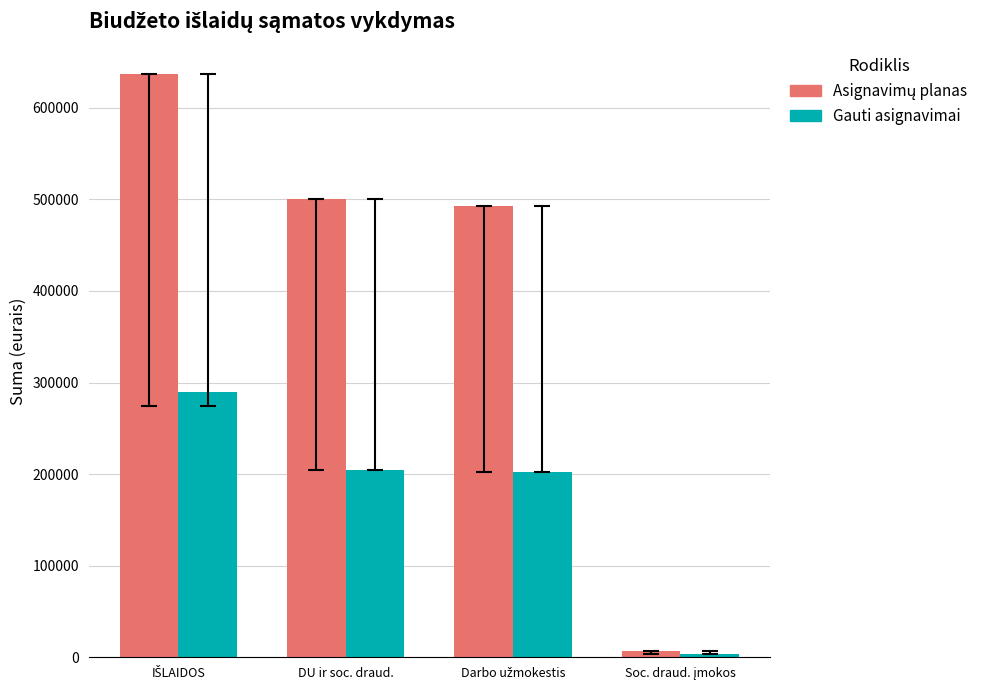

What is the greatest value displayed?

637100